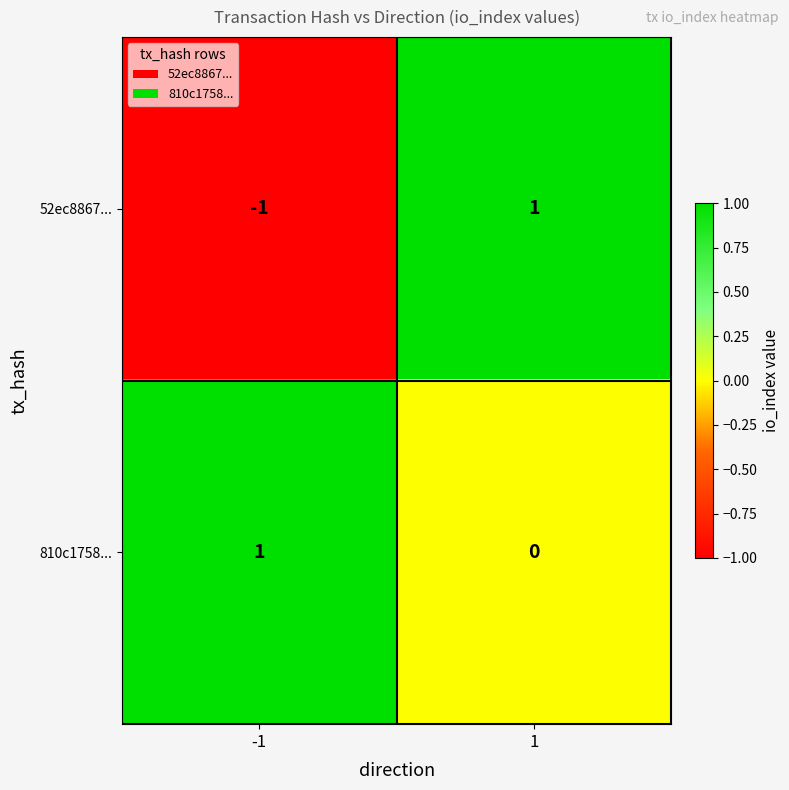

Which series has the largest range (max minus min)?

52ec8867...